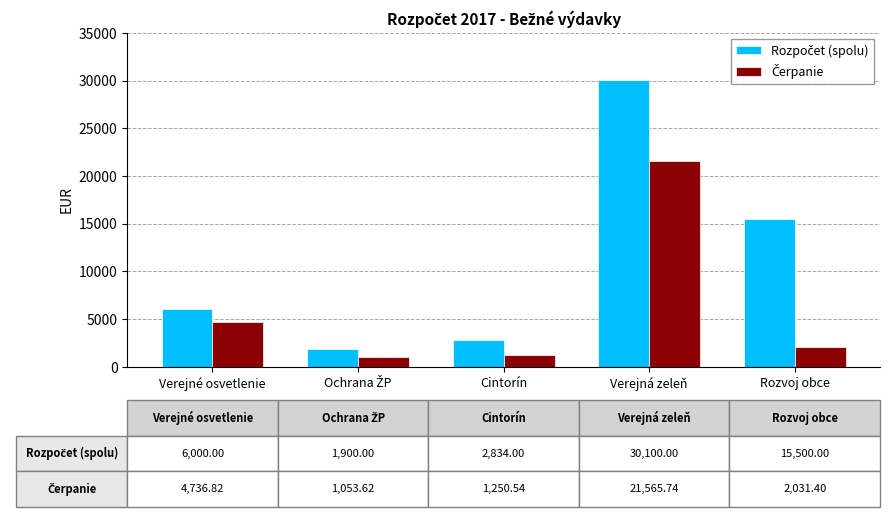

What is the difference between the highest and lowest values at Verejné osvetlenie?

1263.2